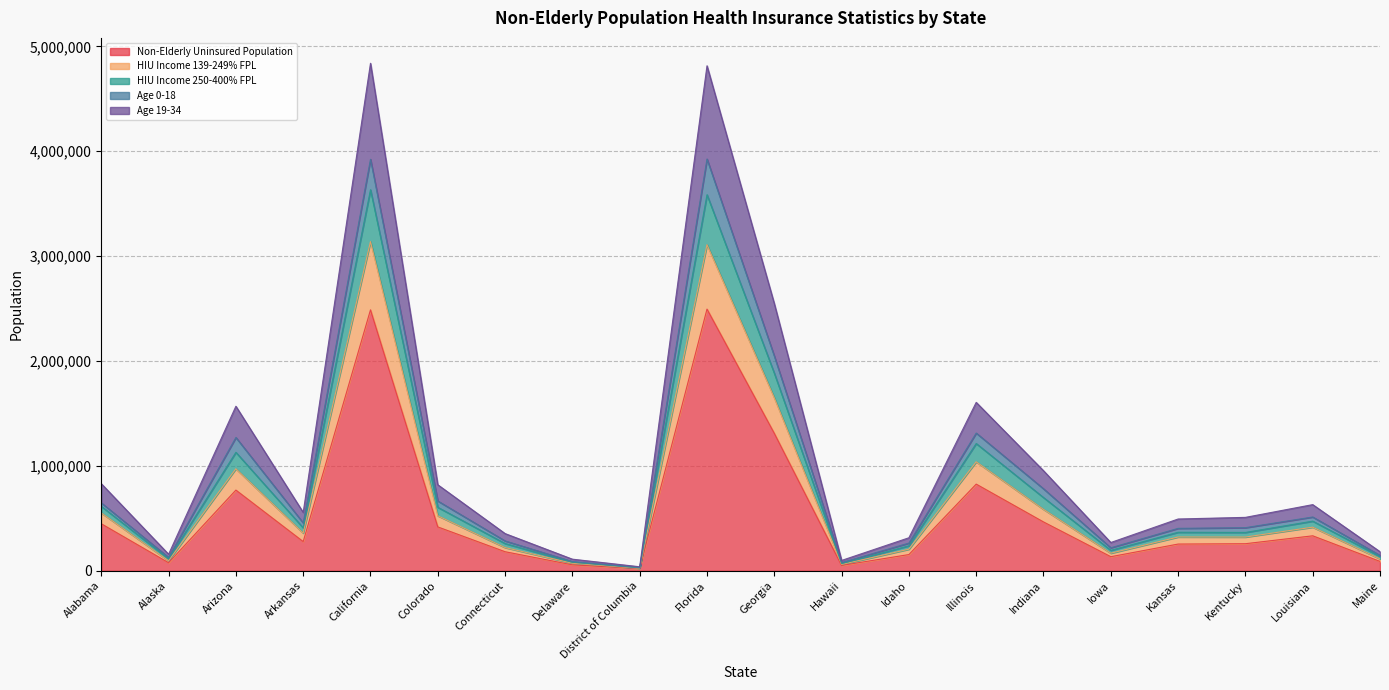

What is the highest value of the Non-Elderly Uninsured Population series?

2495000